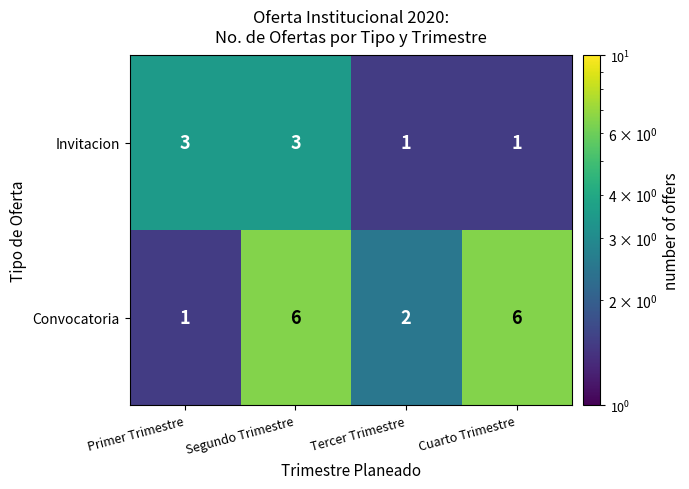

How many distinct data groups are displayed?

2